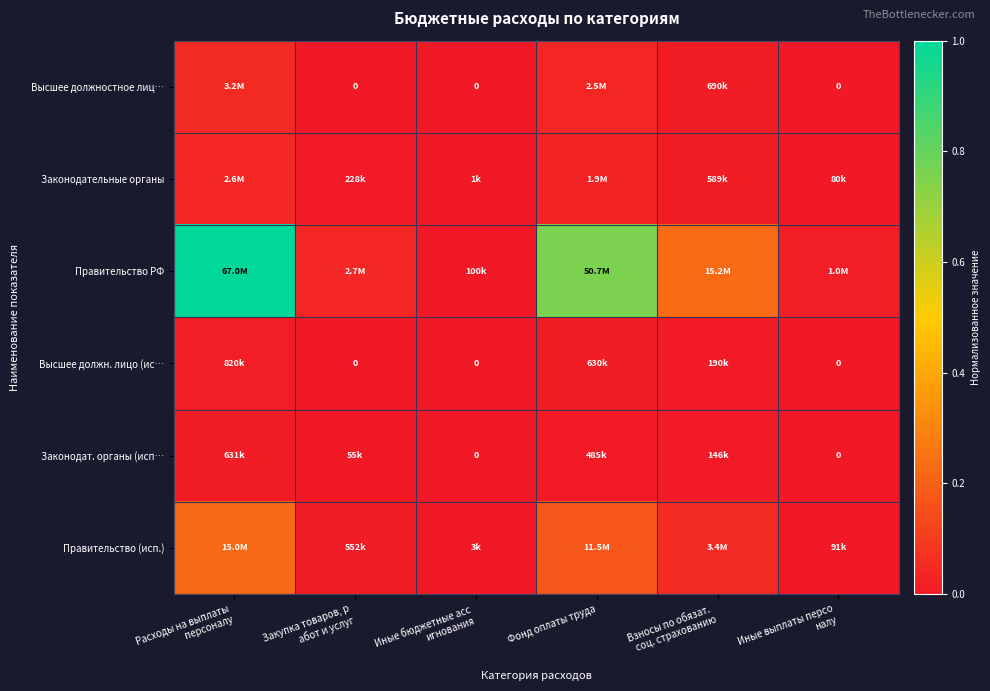

Which has a higher value, Взносы по обязат. 
соц. страхованию or Фонд оплаты труда?

Фонд оплаты труда